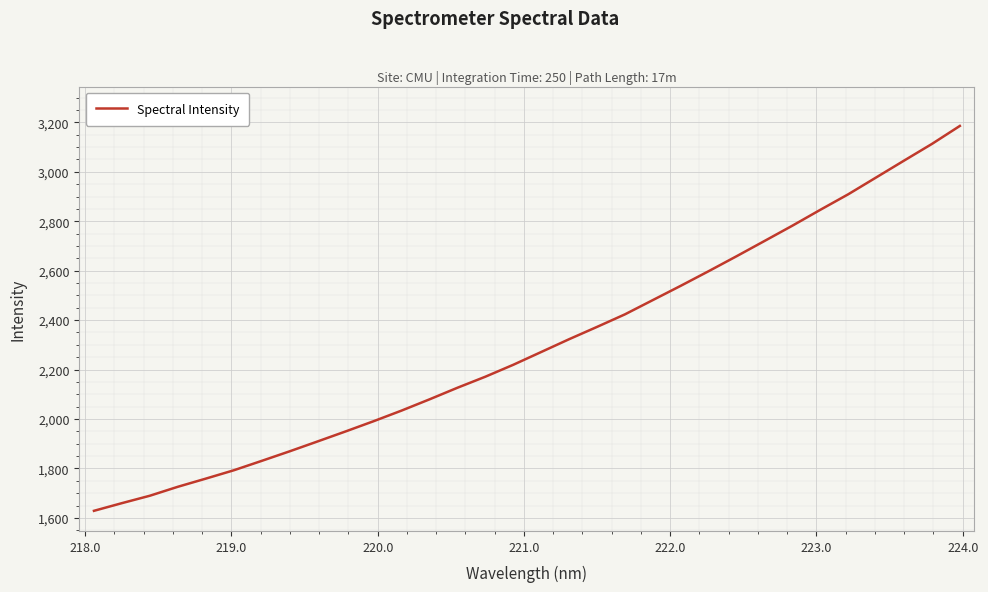

What is the minimum value shown in the chart?

1628.6